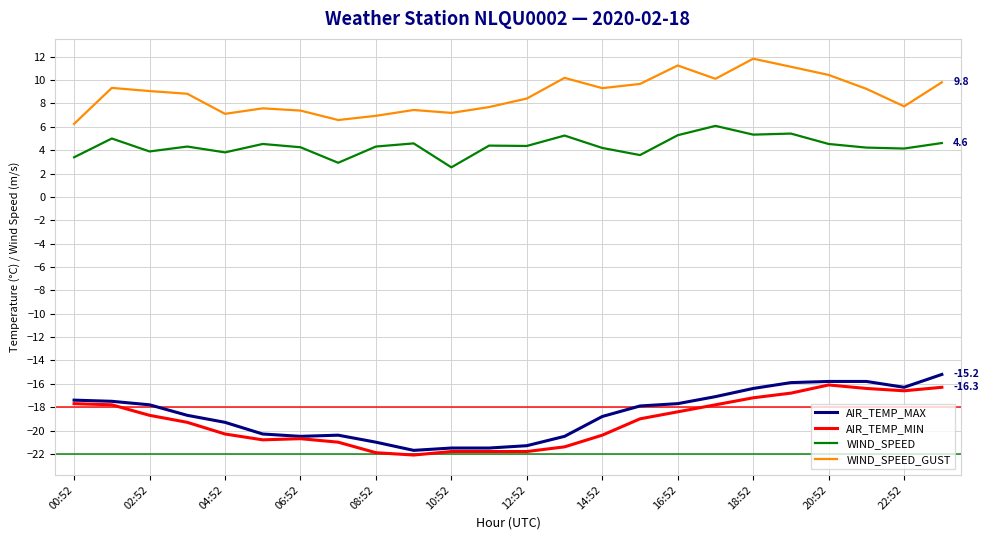

What is the difference between the maximum and second lowest values in the AIR_TEMP_MIN series?

5.8